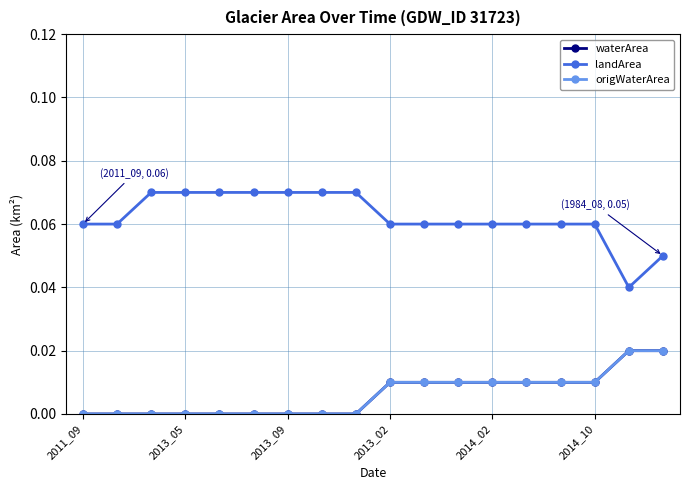

Is this an area chart (filled region under the line)?

No